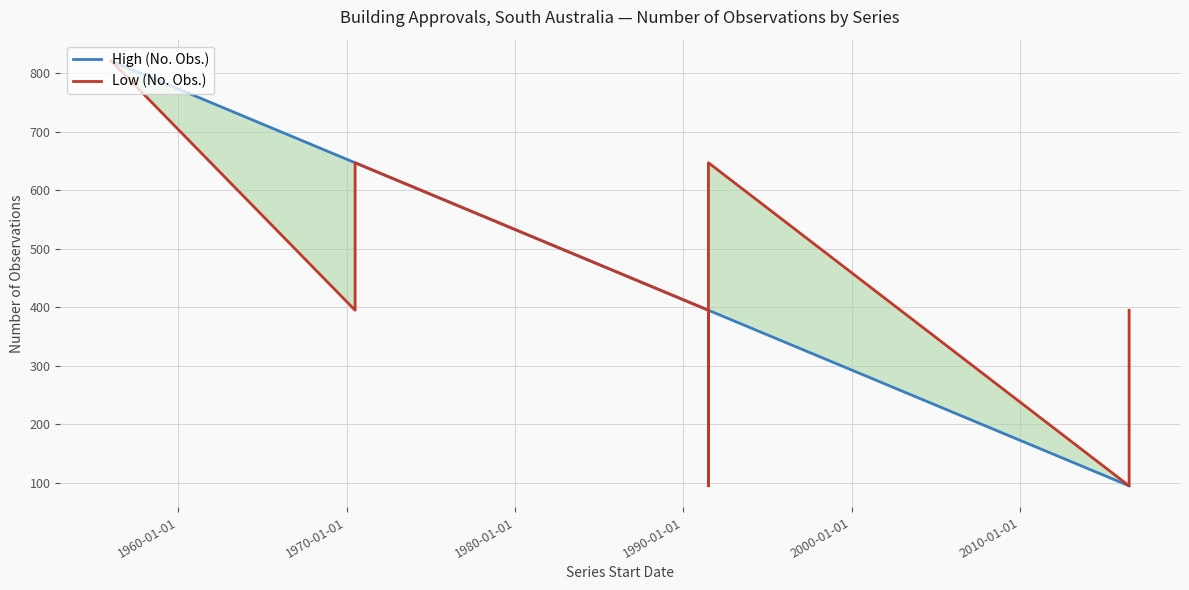

Count the Low (No. Obs.) values in the range 395 to 647.

9